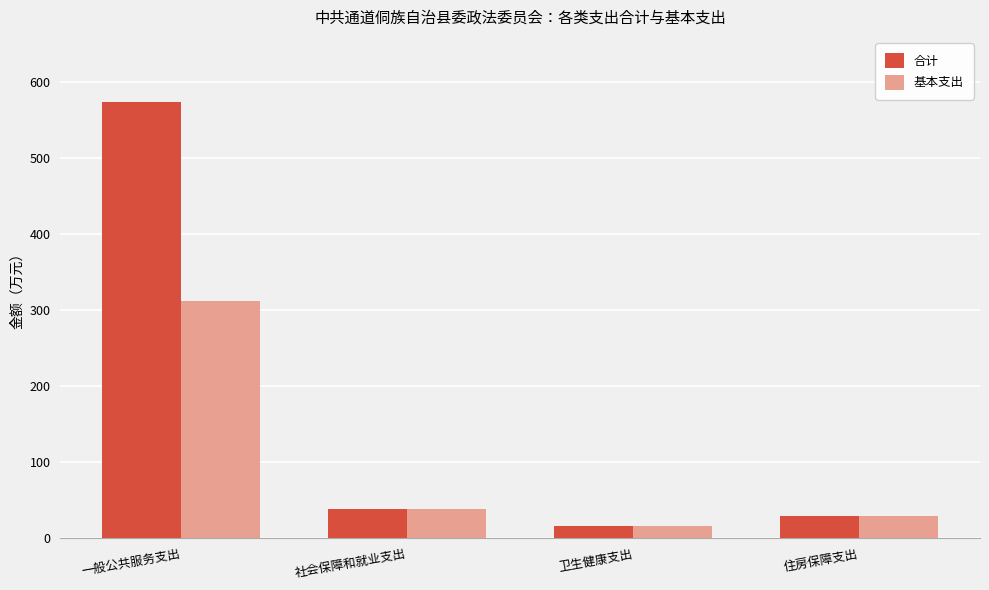

What is the difference between the second highest and minimum values in the 基本支出 series?

22.1